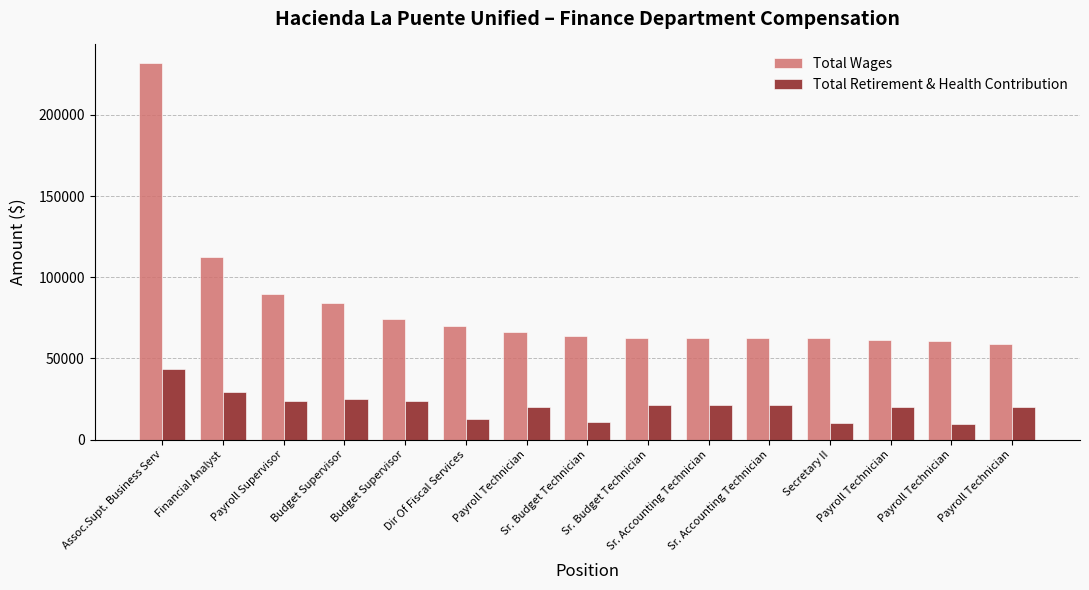

What is the label of the 11th bar from the left?

Sr. Accounting Technician